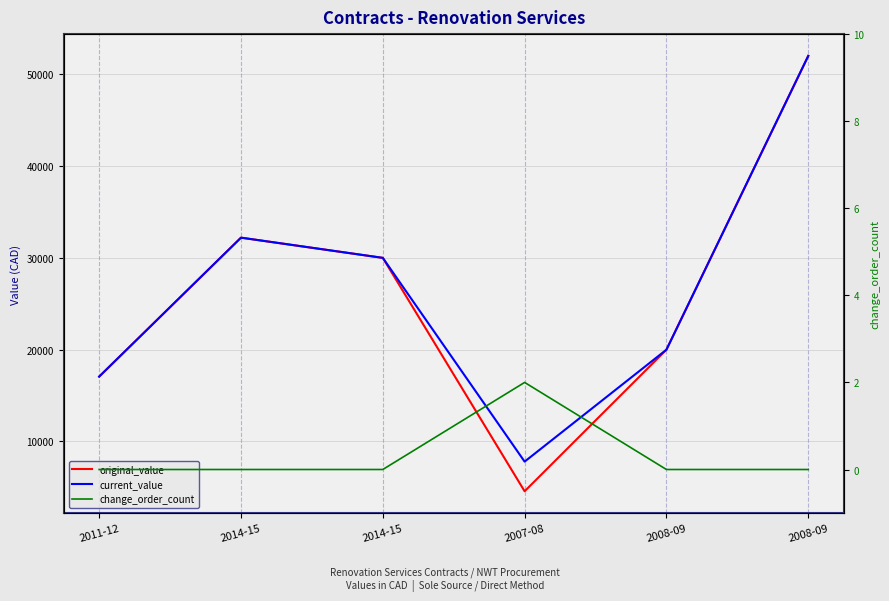

The value of original_value at 2008-09 is 33725.8. True or false?

False